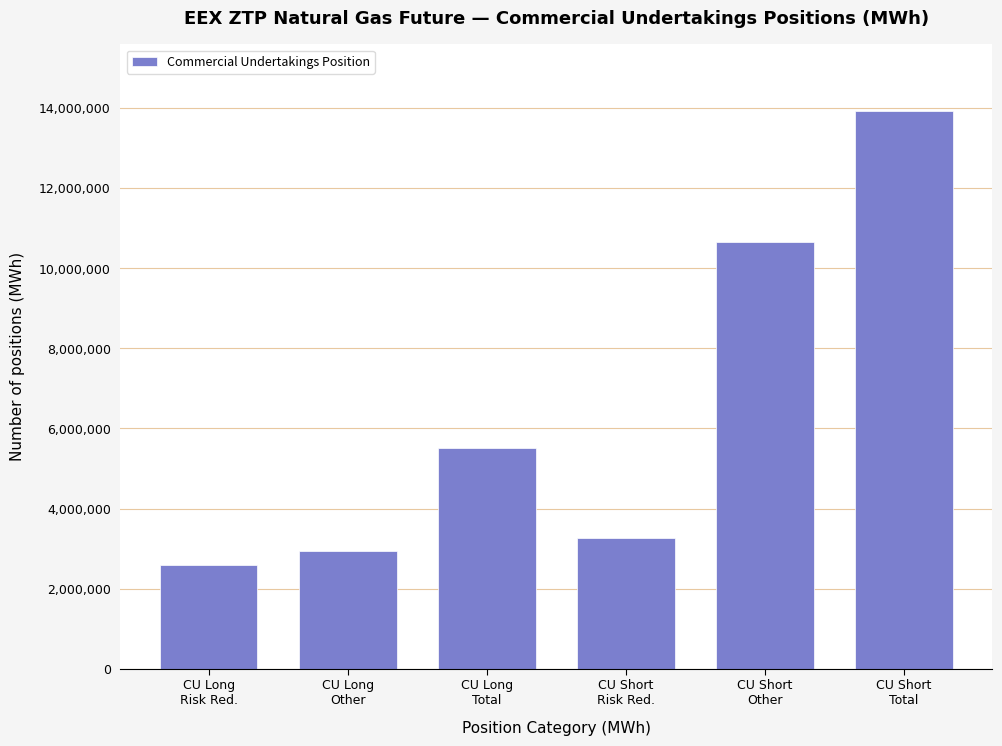

Reading left to right, transcribe all the data shown in this chart.

2587320	2926850	5514170	3254385	10662240	13916625